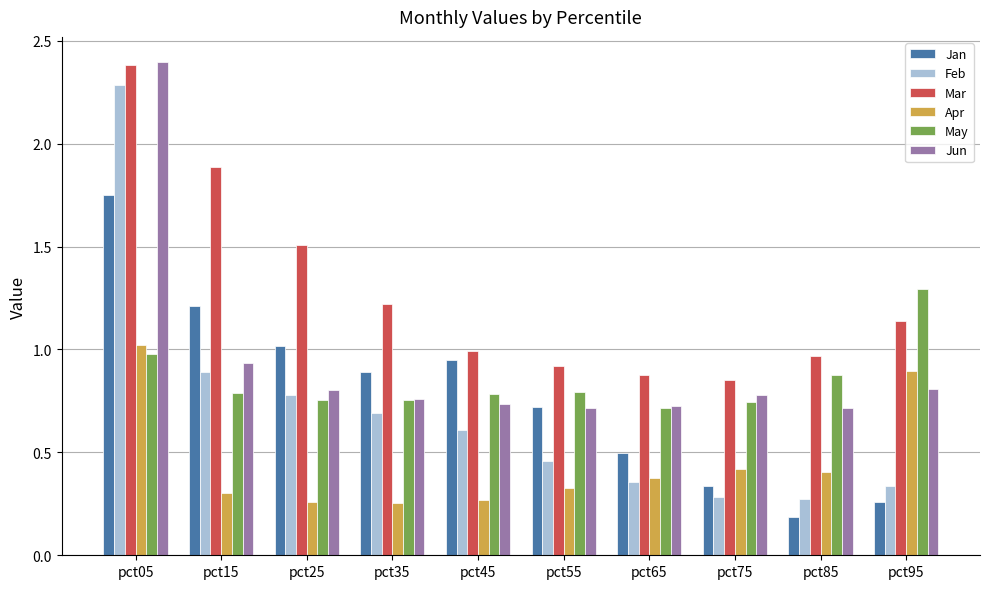

What is the maximum value shown in the chart?

2.4